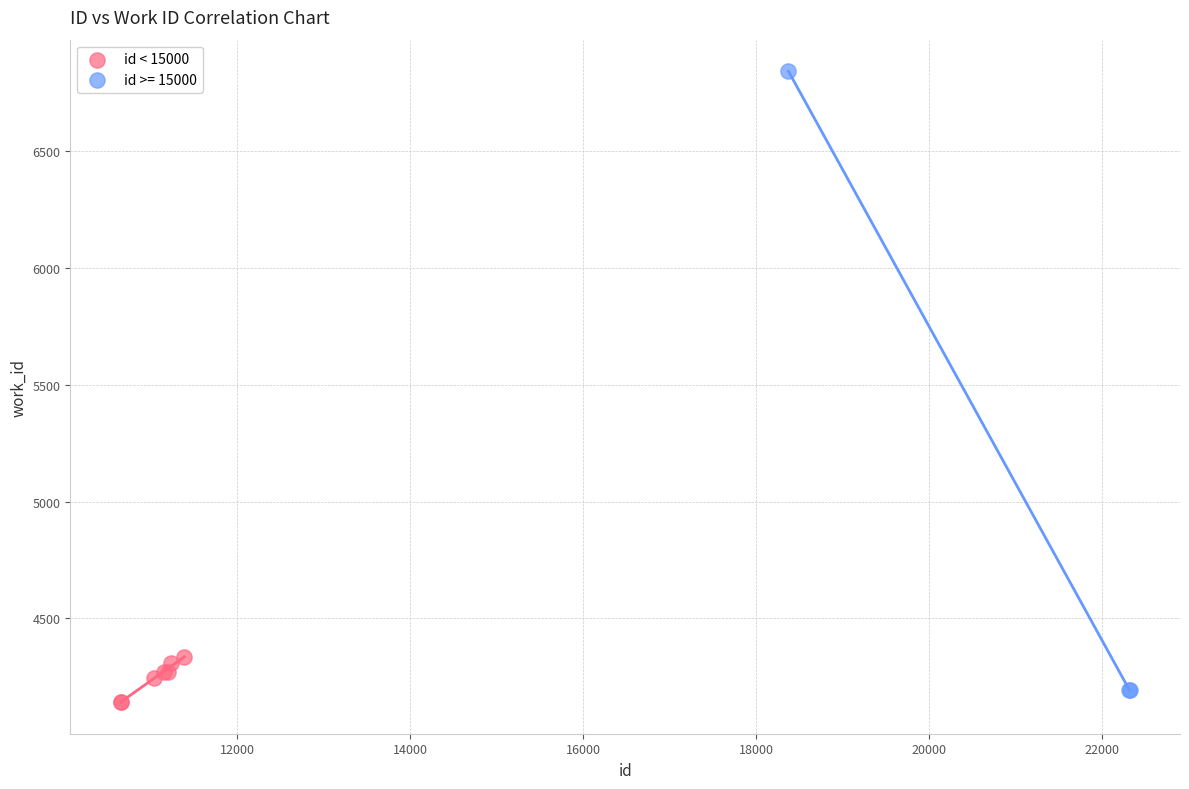

Which series contains the highest Y value?

id >= 15000